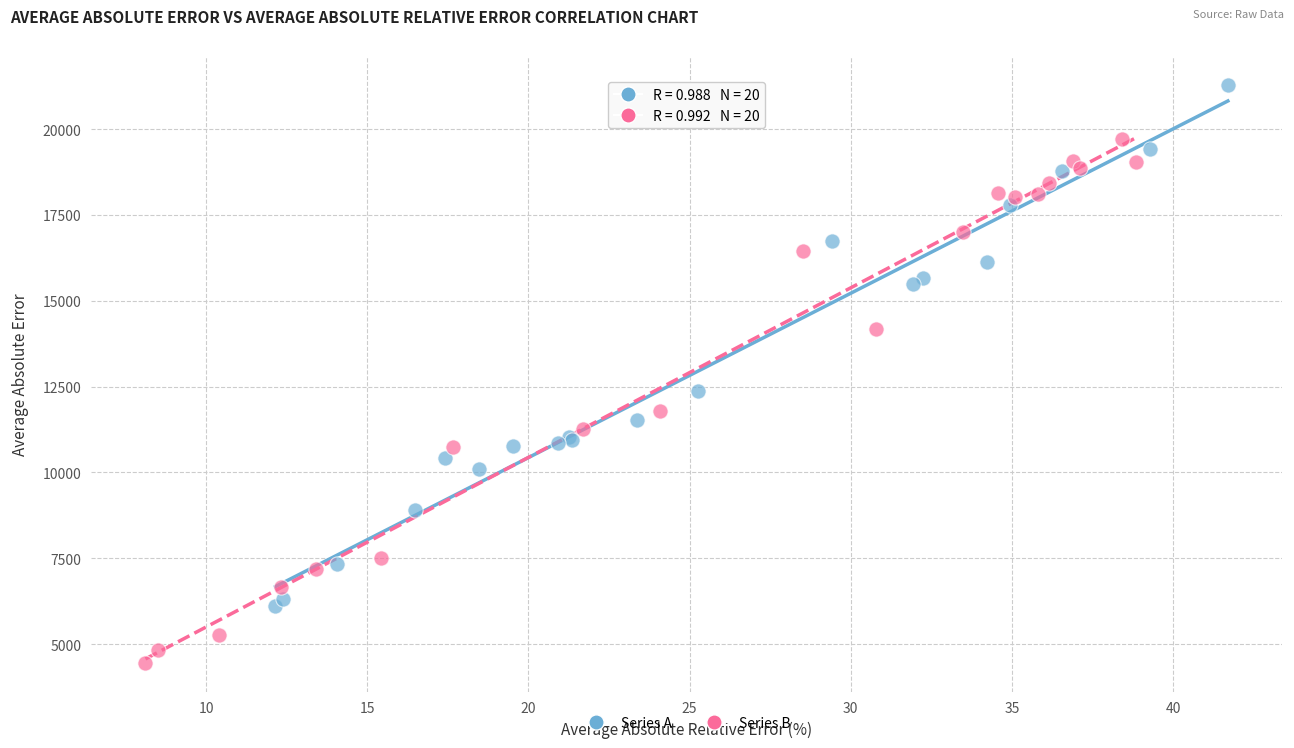

Which series reaches the minimum Y coordinate?

Series B